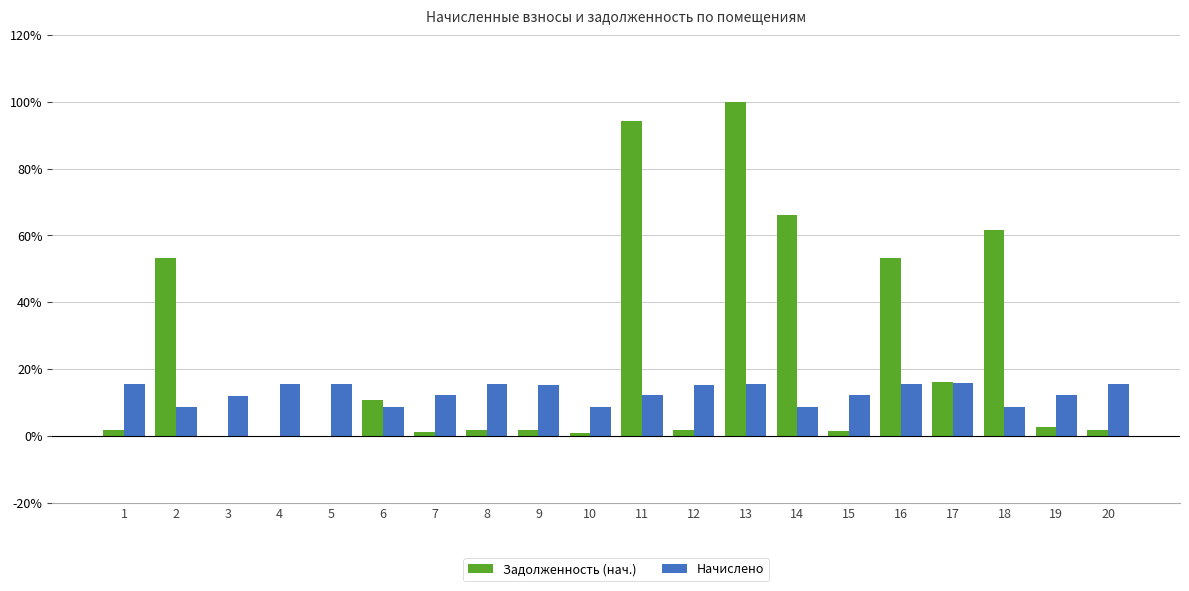

What is the sum of all Задолженность (нач.) values?

470.5